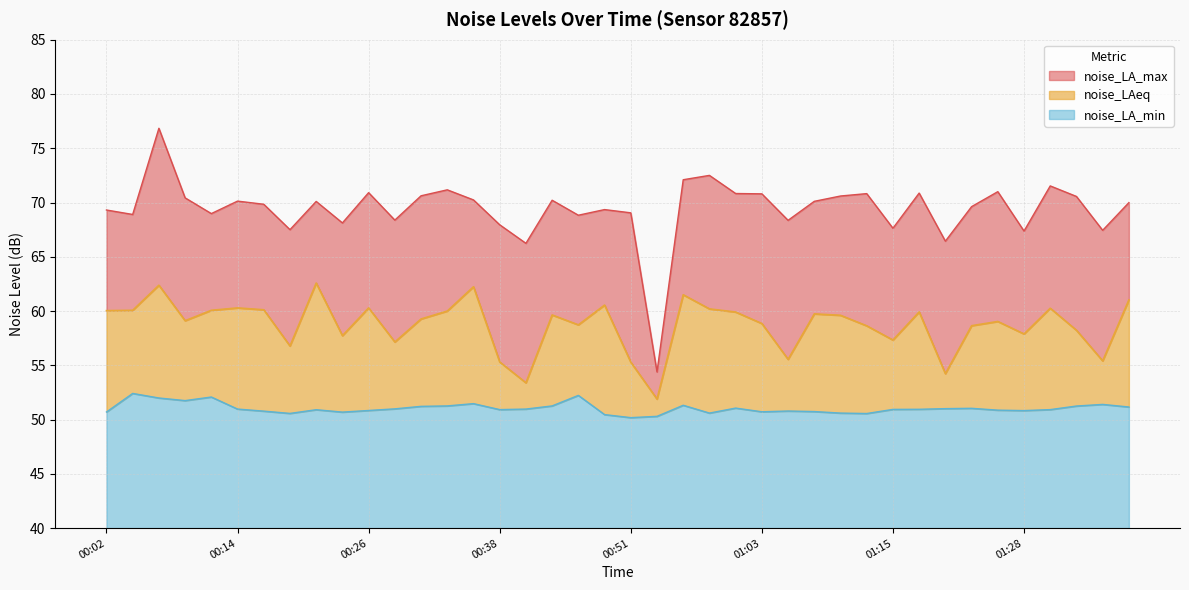

Is it true that noise_LA_max equals 71.5 at 01:30?

True